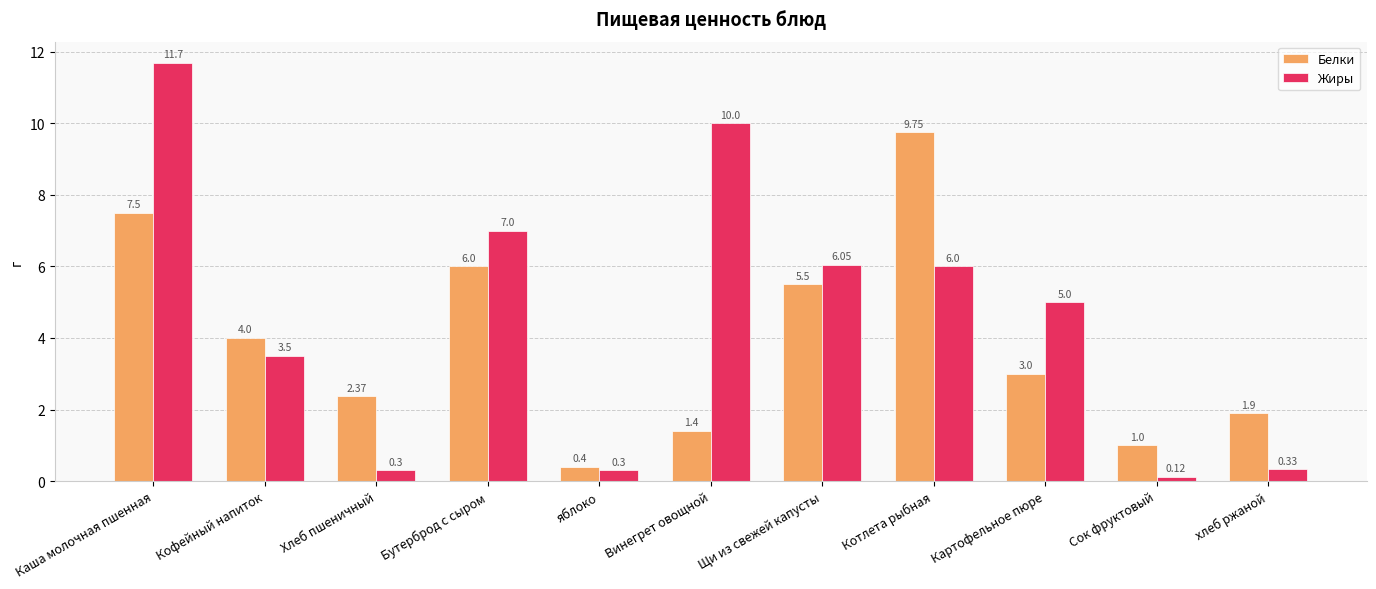

Which category has the lowest value in the Жиры series?

Сок фруктовый